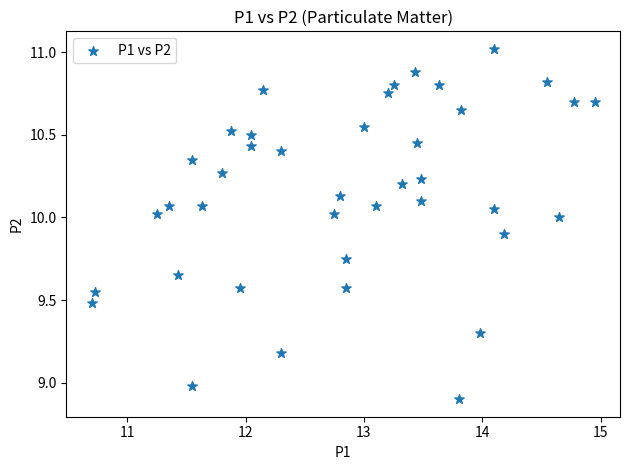

What is the range of Y values (max minus min)?

2.1